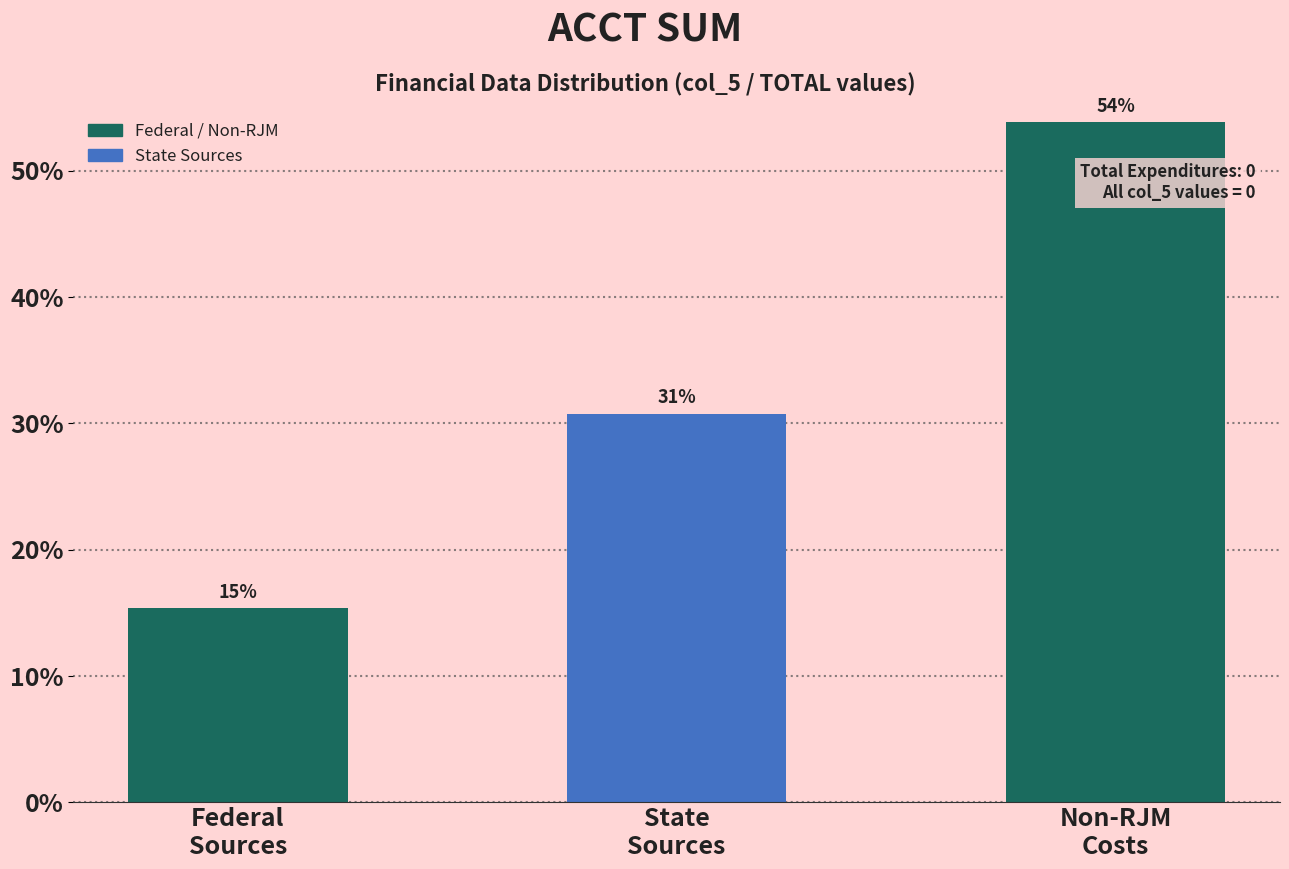

Are the bars horizontal?

No